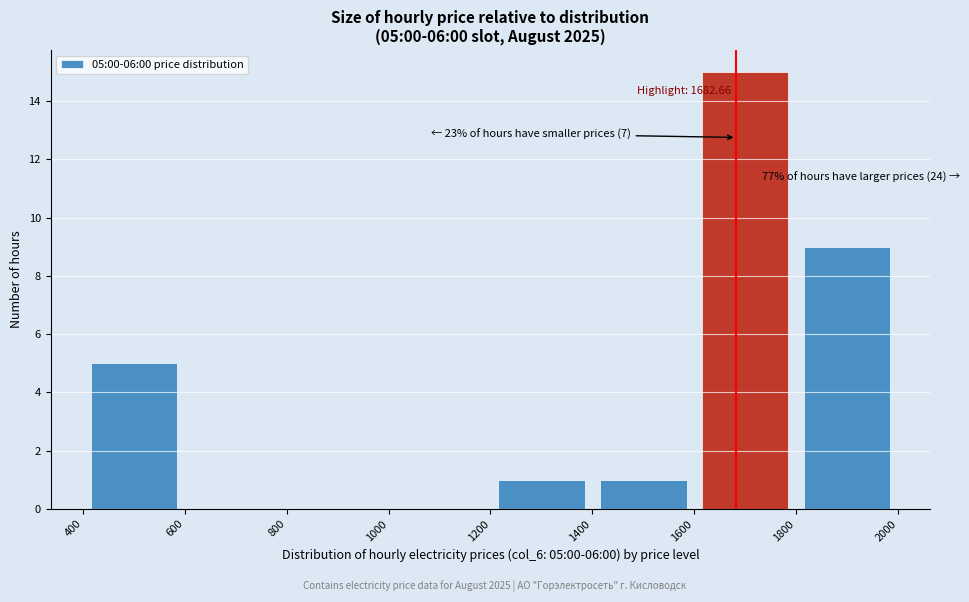

Over which range of the x-axis is the bar tallest?

1600 to 1800